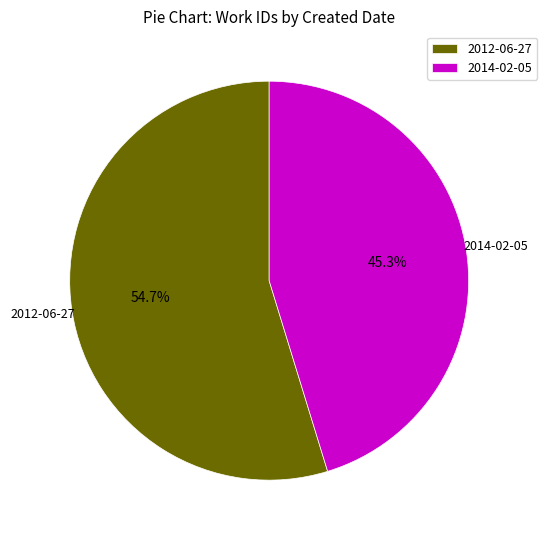

Which has a higher value, 2014-02-05 or 2012-06-27?

2012-06-27